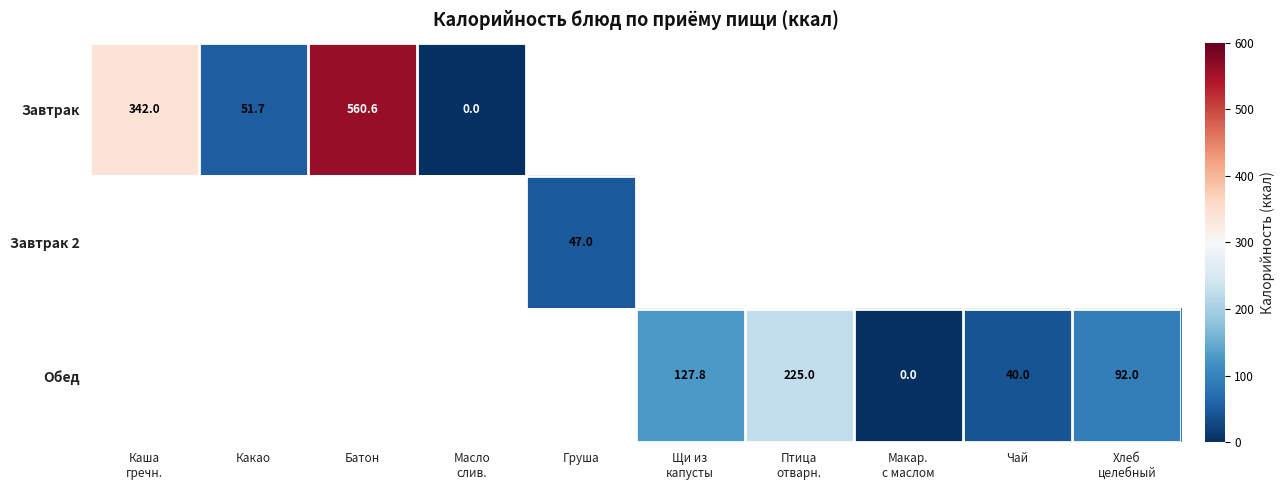

The Обед series shows 0.0 at Макар. с маслом. True or false?

True